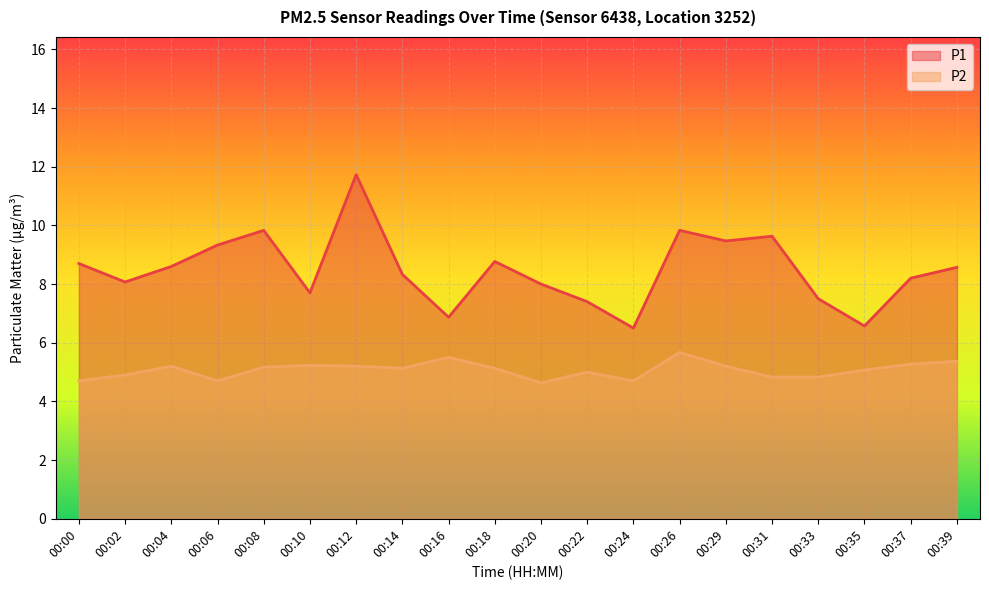

Reading left to right, extract all data points from this chart.

P1: 8.7	8.1	8.6	9.3	9.8	7.7	11.7	8.3	6.9	8.8	8.0	7.4	6.5	9.8	9.5	9.6	7.5	6.6	8.2	8.6
P2: 4.7	4.9	5.2	4.7	5.2	5.2	5.2	5.1	5.5	5.1	4.6	5.0	4.7	5.7	5.2	4.8	4.8	5.1	5.3	5.4